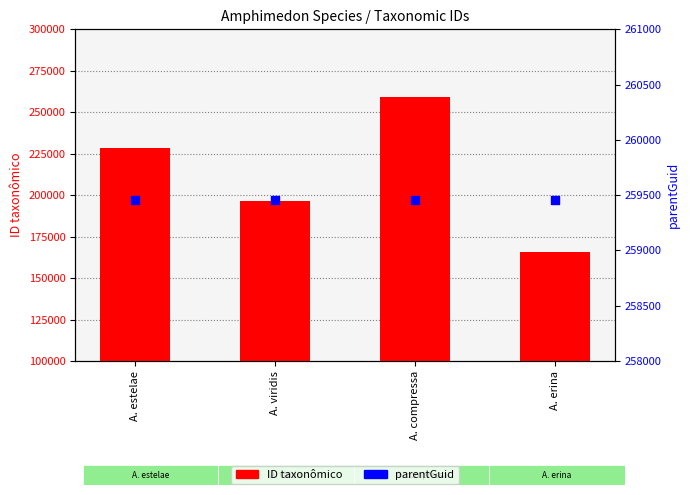

Which series contains the lowest Y value?

ID taxonômico